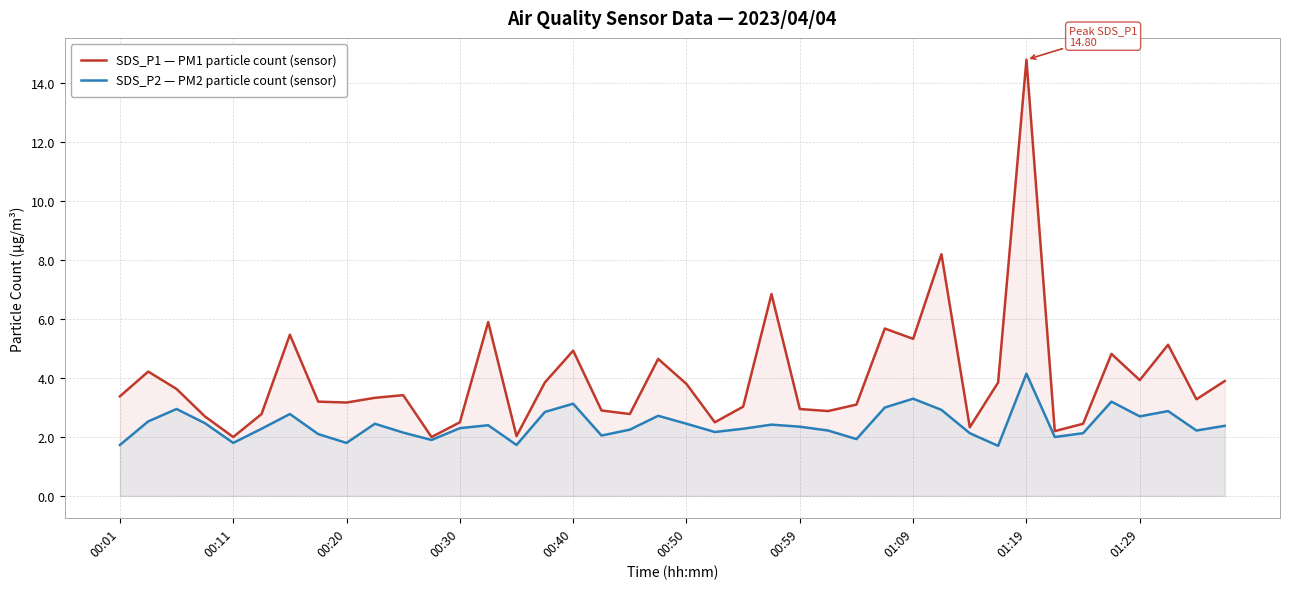

What is the difference between the second highest and second lowest values in the SDS_P2 — PM2 particle count (sensor) series?

1.6